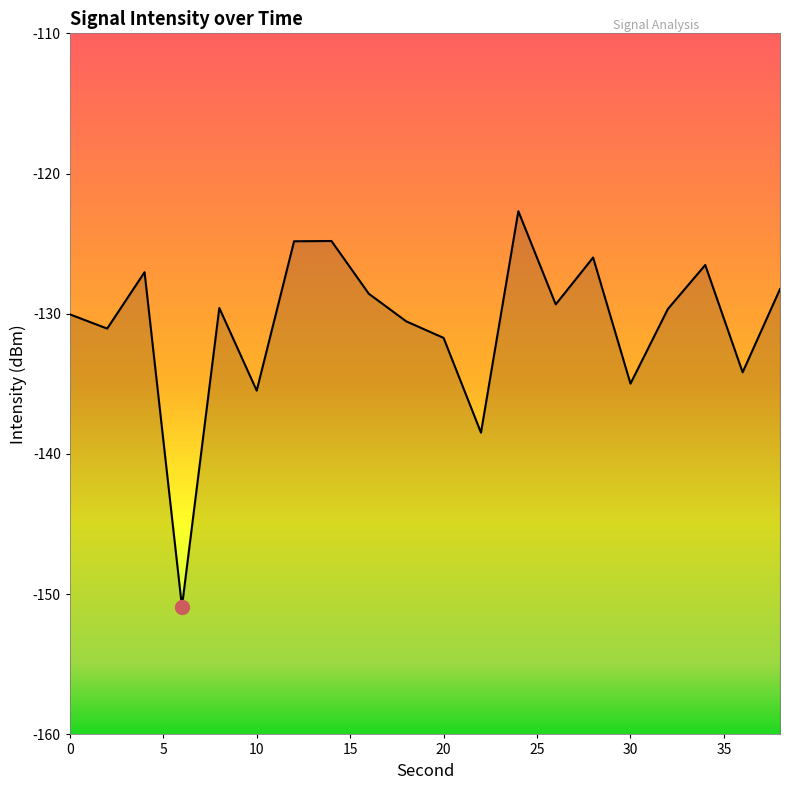

What is the maximum value shown in the chart?

-122.7